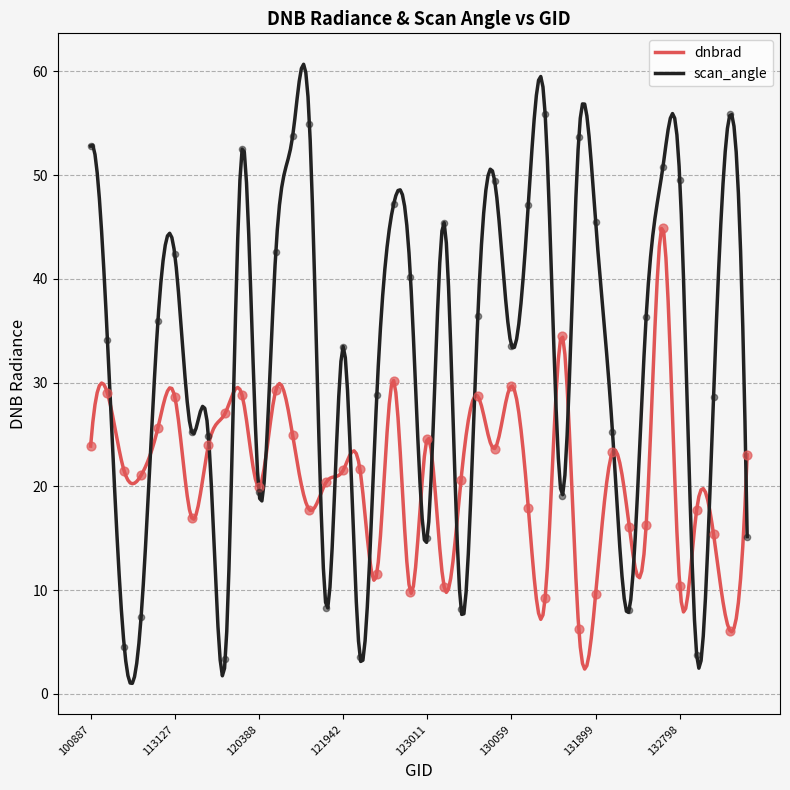

What is the total value across all series at 104315?

63.1